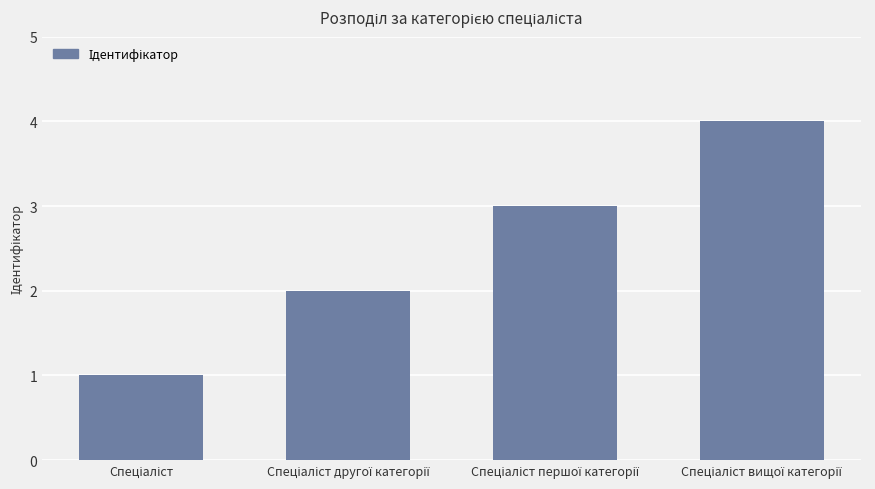

What is the sum of all values?

10